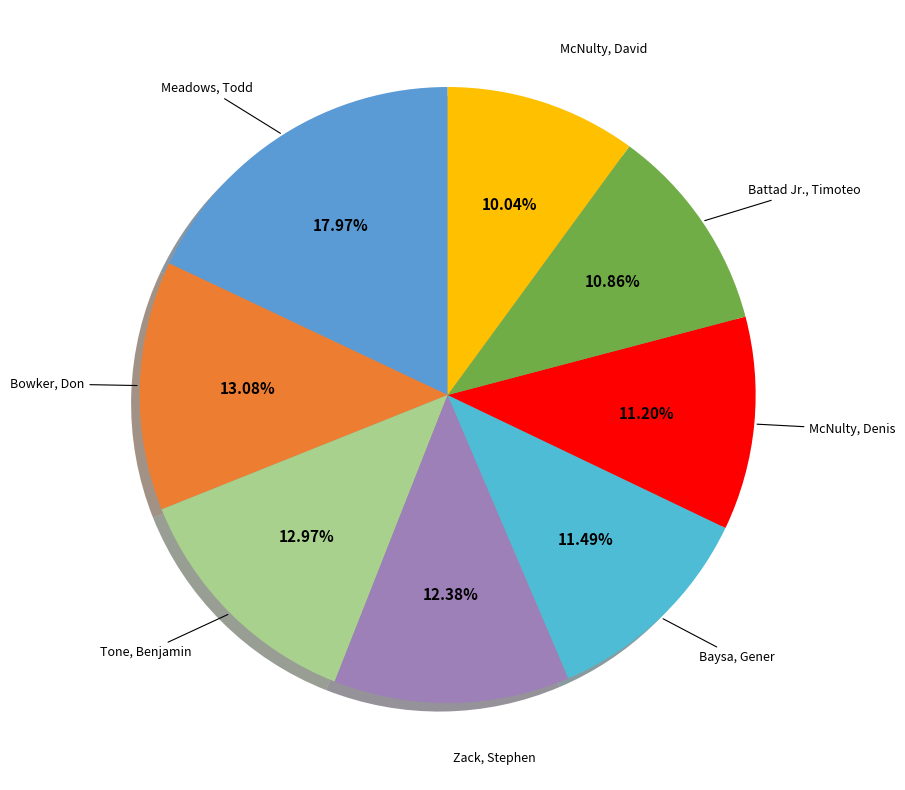

To the nearest percent, what is the average slice percentage?

12%